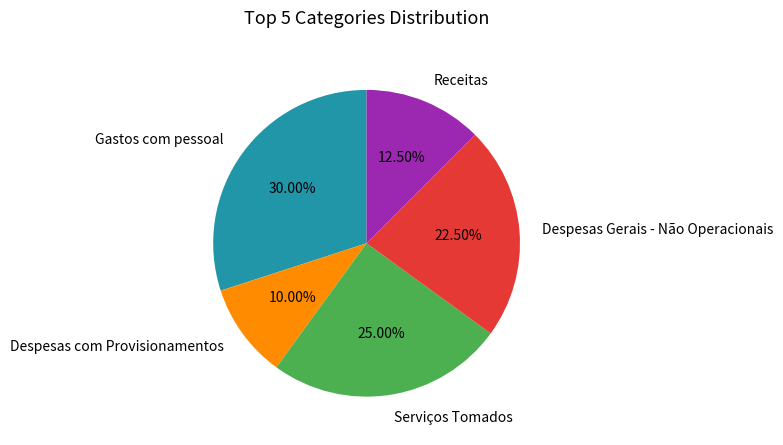

Is there a majority slice in this chart?

No